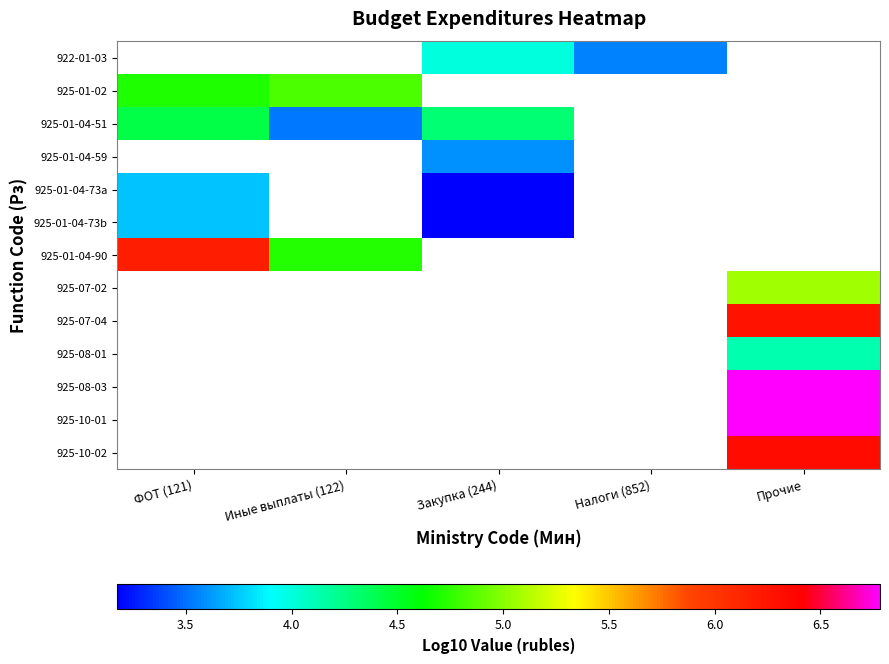

What is the greatest value displayed?

6.8